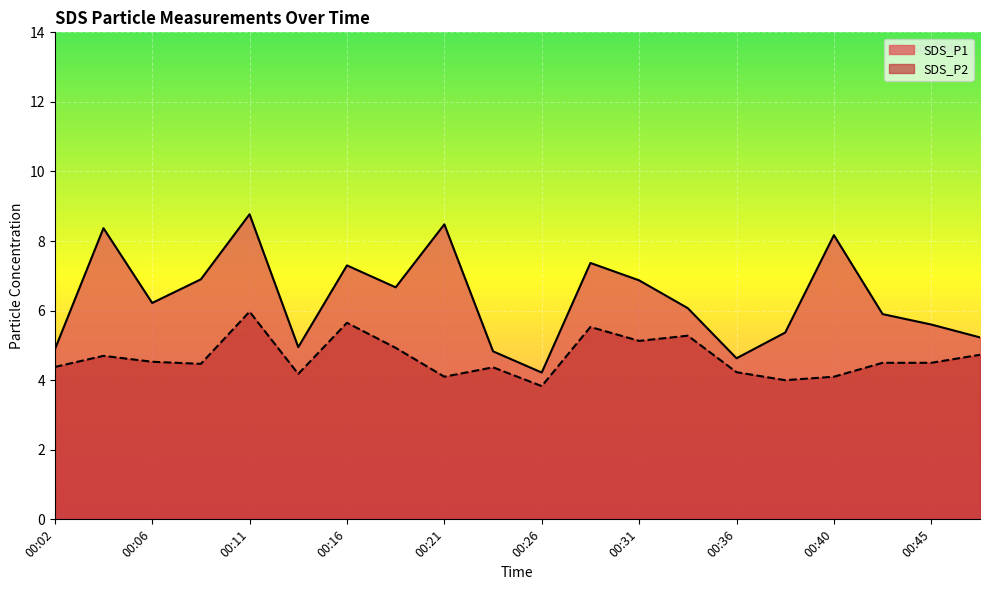

List the series in order of their peak value, lowest first.

SDS_P2, SDS_P1